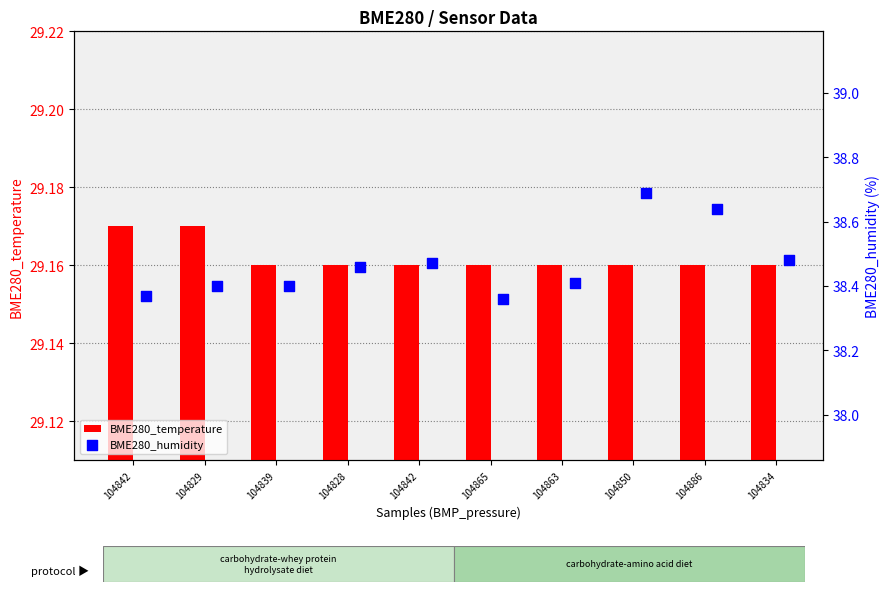

Which series has the largest Y range (max minus min)?

BME280_humidity